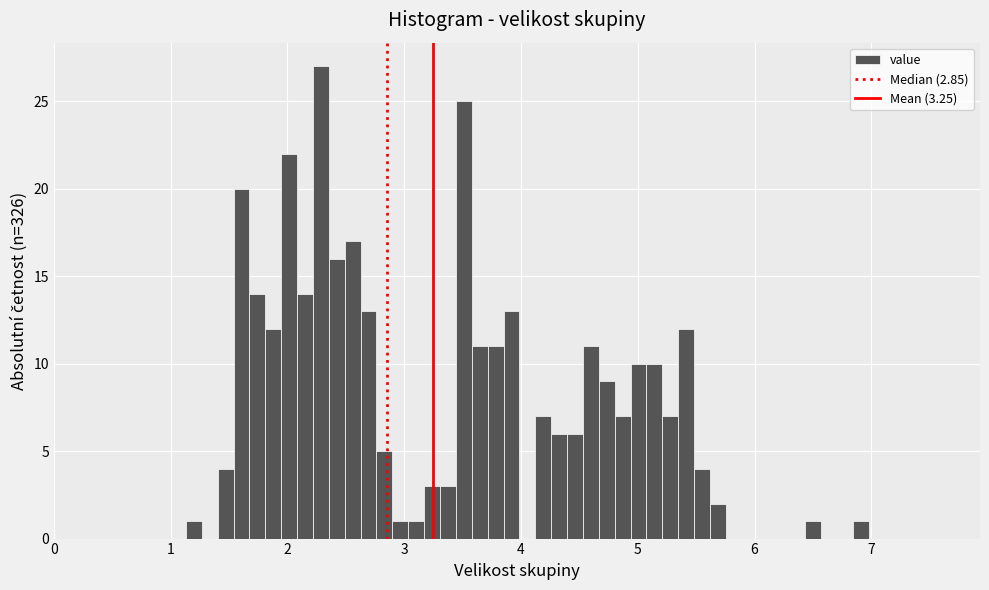

Around what value on the x-axis is the tallest bar? Give the approximate position of its centre, as read against the axis.

2.3